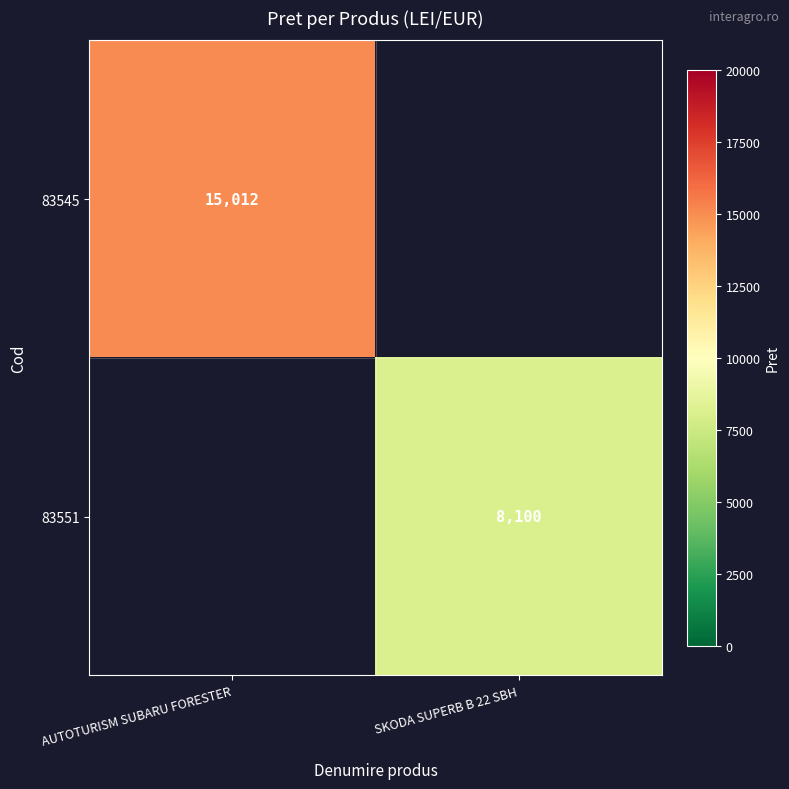

True or false: 83545 has a value of 8679 at AUTOTURISM SUBARU FORESTER.

False